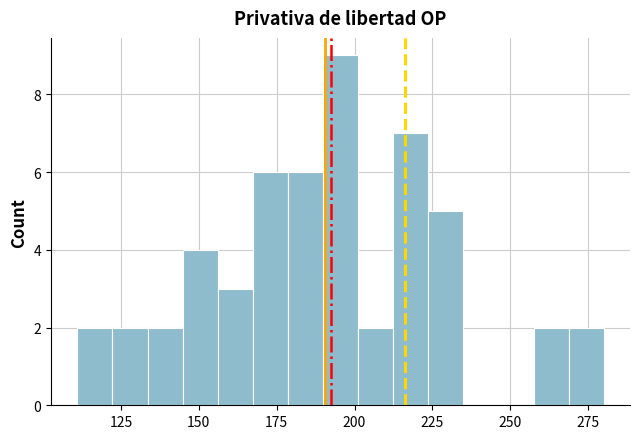

Around what value on the x-axis is the tallest bar? Give the approximate position of its centre, as read against the axis.

195